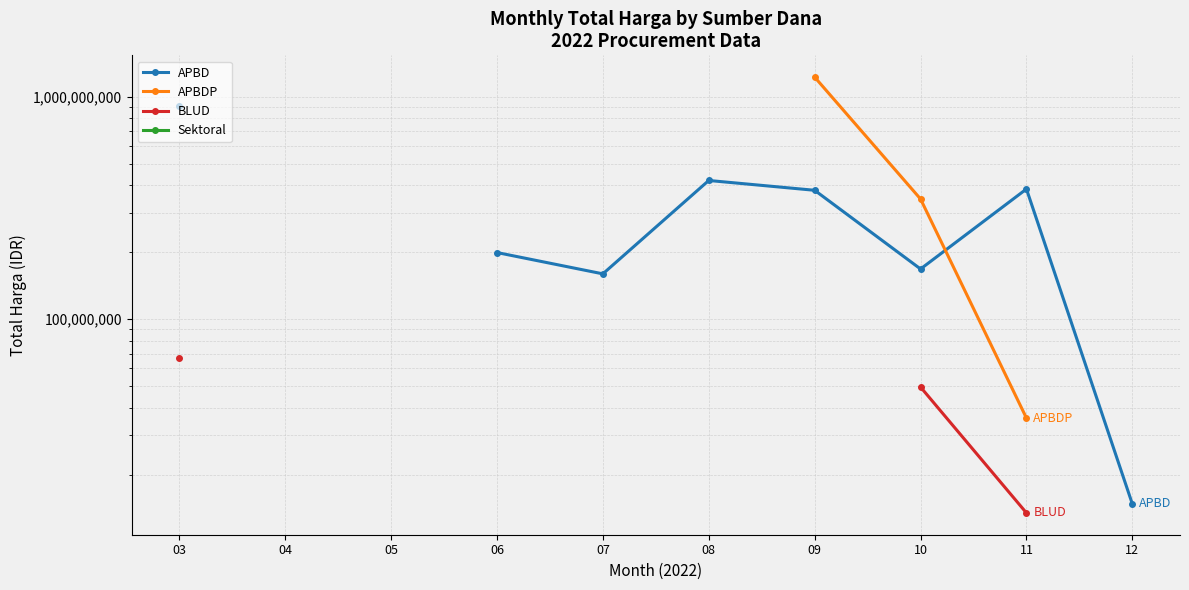

True or false: Sektoral and APBDP cross at least once.

False